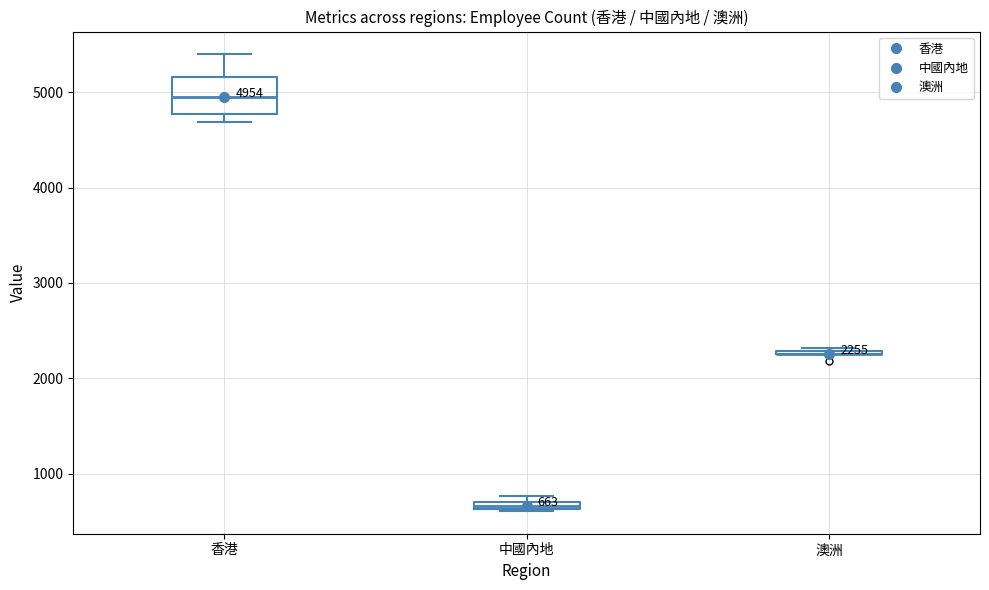

Comparing the boxes themselves (not the whiskers), which one is the tallest?

香港